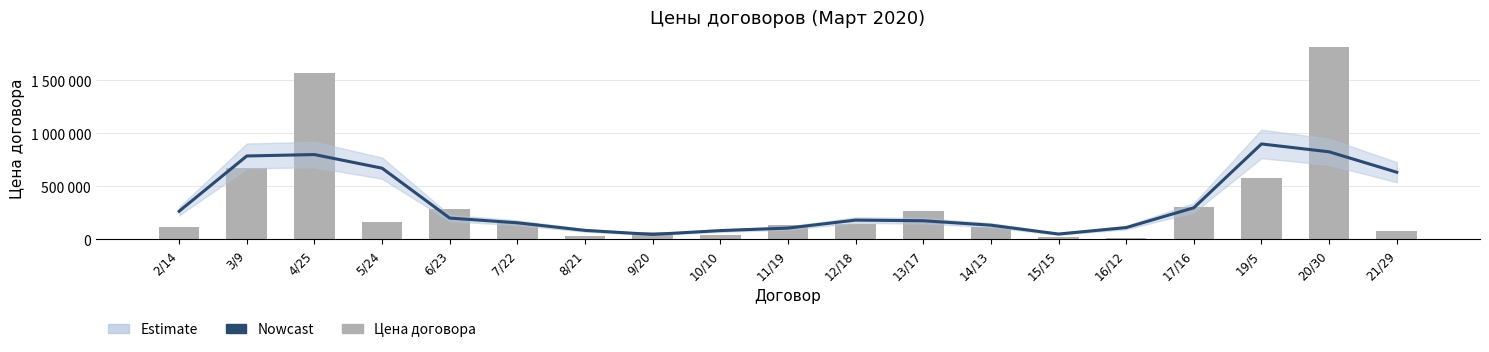

What is the total value across all series at 6/23?

484699.3